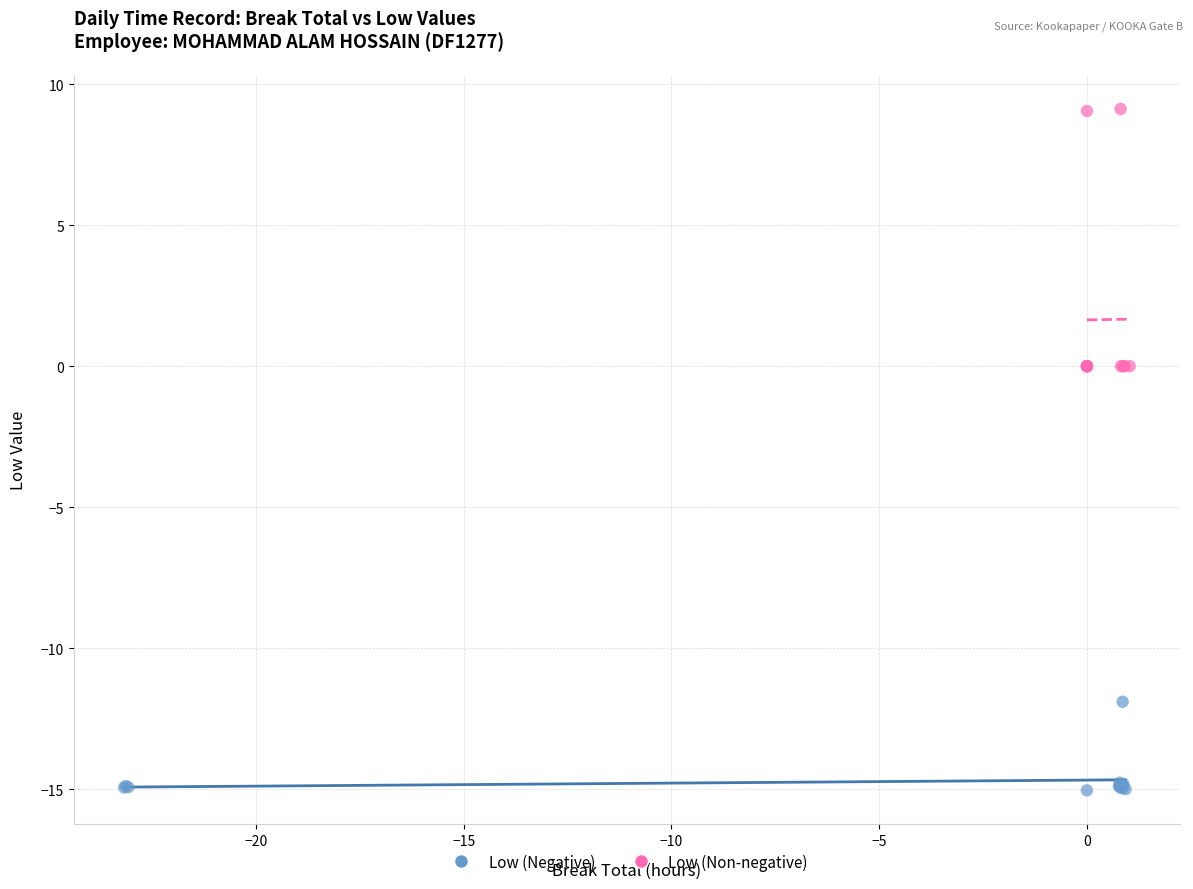

Which series contains the lowest Y value?

Low (Negative)